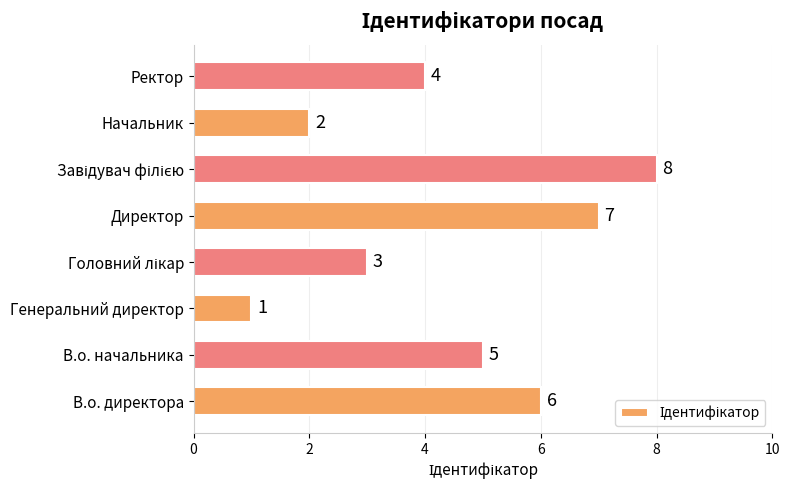

Which label corresponds to the smallest value in the chart?

Генеральний директор